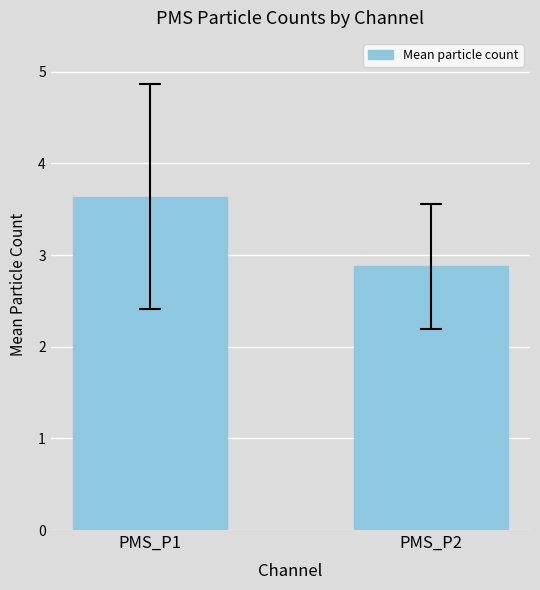

What is the approximate value at PMS_P1?

3.6